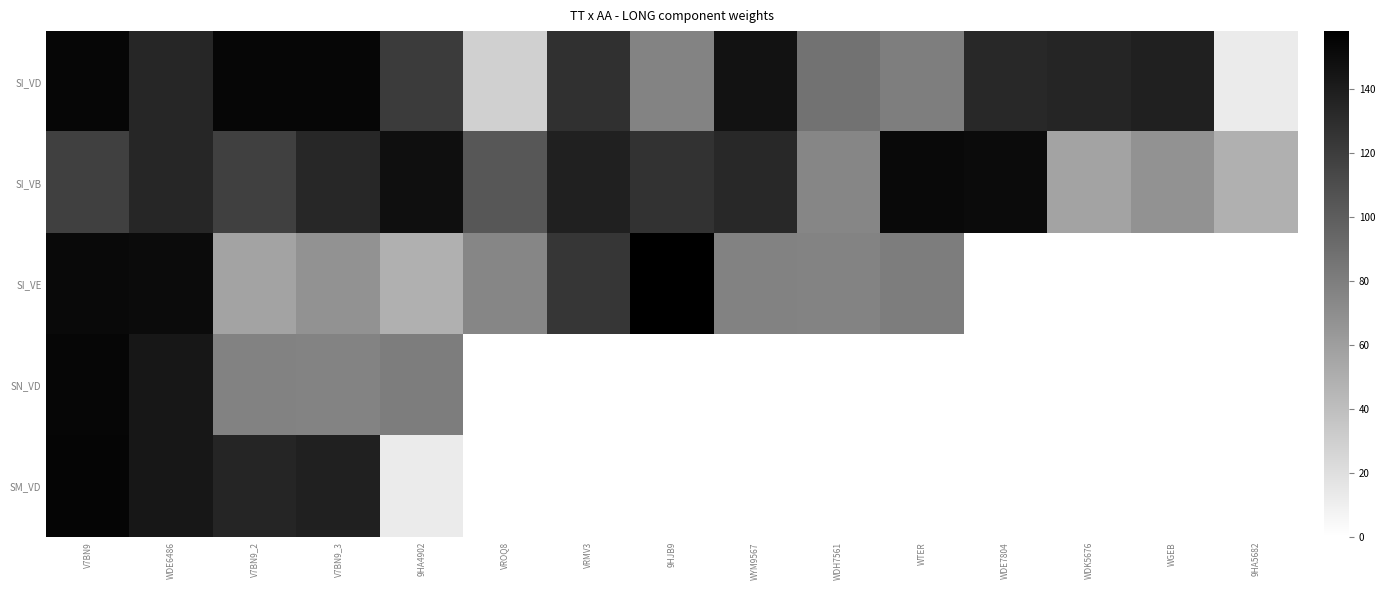

How many categories are shown in the chart?

15